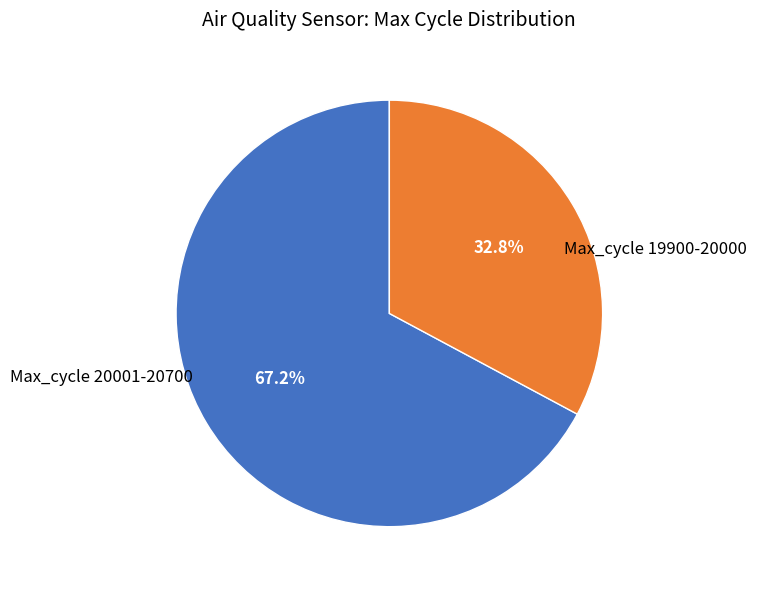

How many segments does this pie chart have?

2